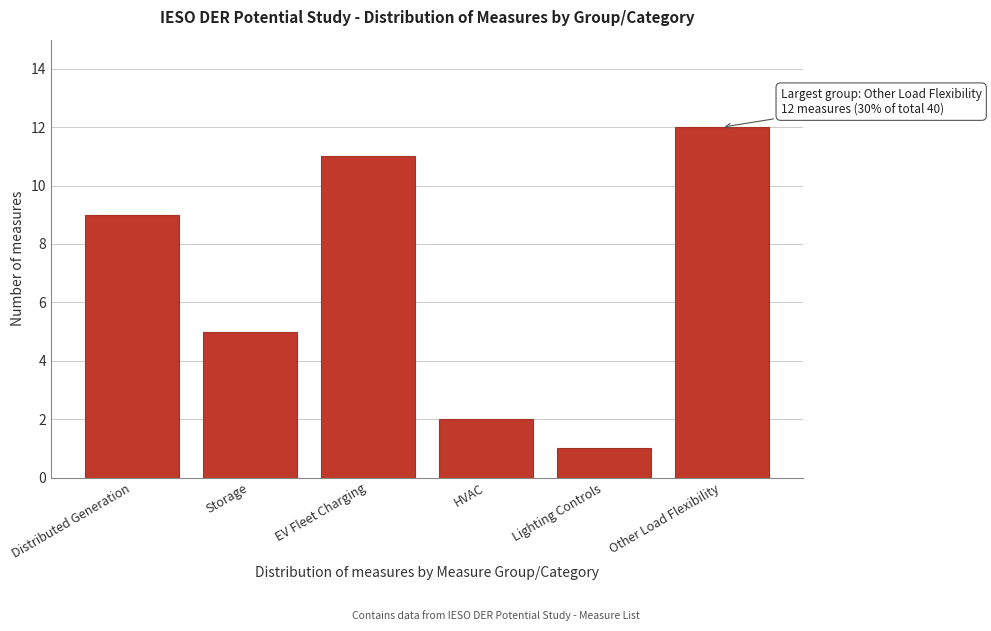

Reading left to right, transcribe all the data shown in this chart.

9	5	11	2	1	12